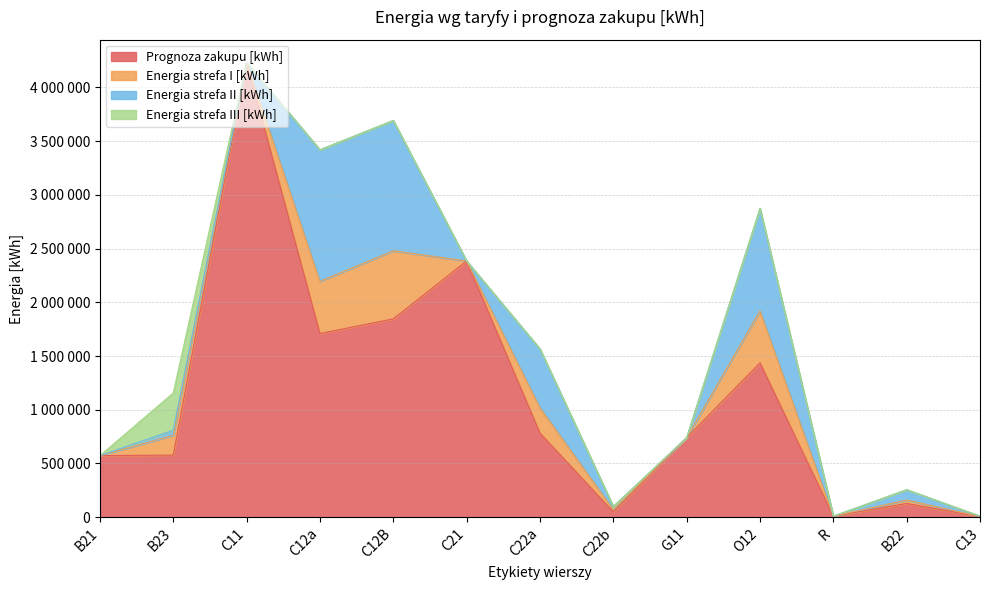

Reading left to right, what are all the values shown in this chart?

Prognoza zakupu [kWh]: B21=573027	B23=578368	C11=4232318	C12a=1709455	C12B=1845976	C21=2384580	C22a=782960	C22b=49873	G11=740544	O12=1436720	R=9984	B22=128082	C13=5938
Energia strefa I [kWh]: B21=0	B23=183727	C11=0	C12a=485588	C12B=633083	C21=0	C22a=235342	C22b=20924	G11=0	O12=483859	R=0	B22=31758	C13=1002
Energia strefa II [kWh]: B21=0	B23=47329	C11=0	C12a=1223767	C12B=1212893	C21=0	C22a=547618	C22b=28949	G11=0	O12=952861	R=0	B22=96324	C13=815
Energia strefa III [kWh]: B21=0	B23=347312	C11=0	C12a=0	C12B=0	C21=0	C22a=0	C22b=0	G11=0	O12=0	R=0	B22=0	C13=4121